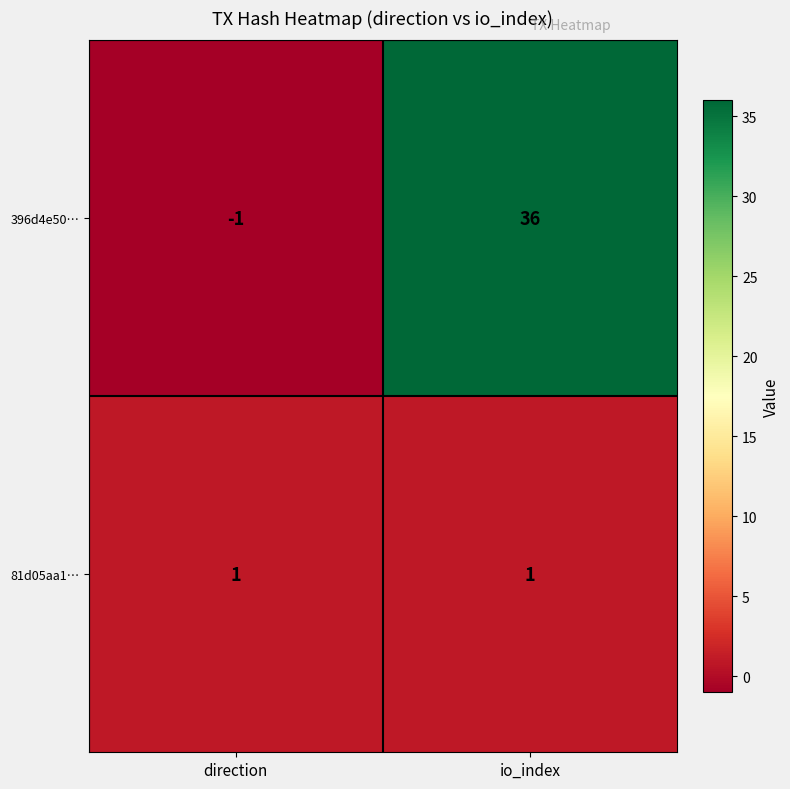

What is the maximum value shown in the chart?

36